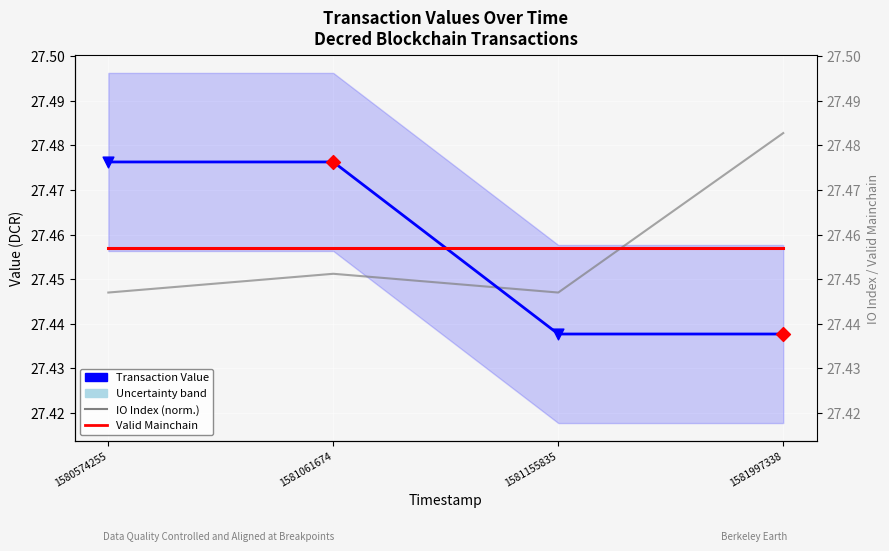

Which series has the largest total across all categories?

Transaction Value (main series)